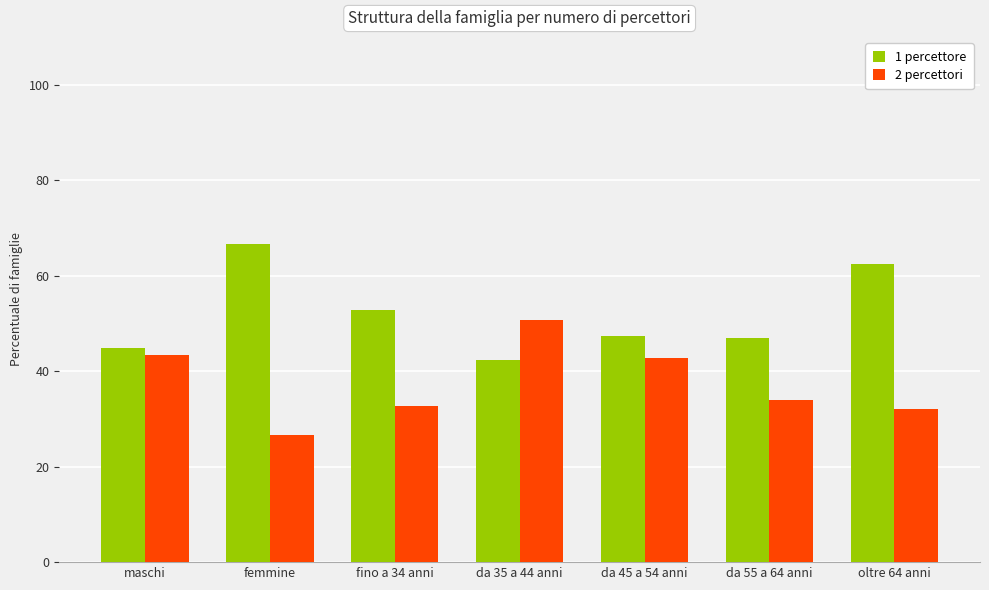

What are all the series names shown in the legend?

1 percettore, 2 percettori